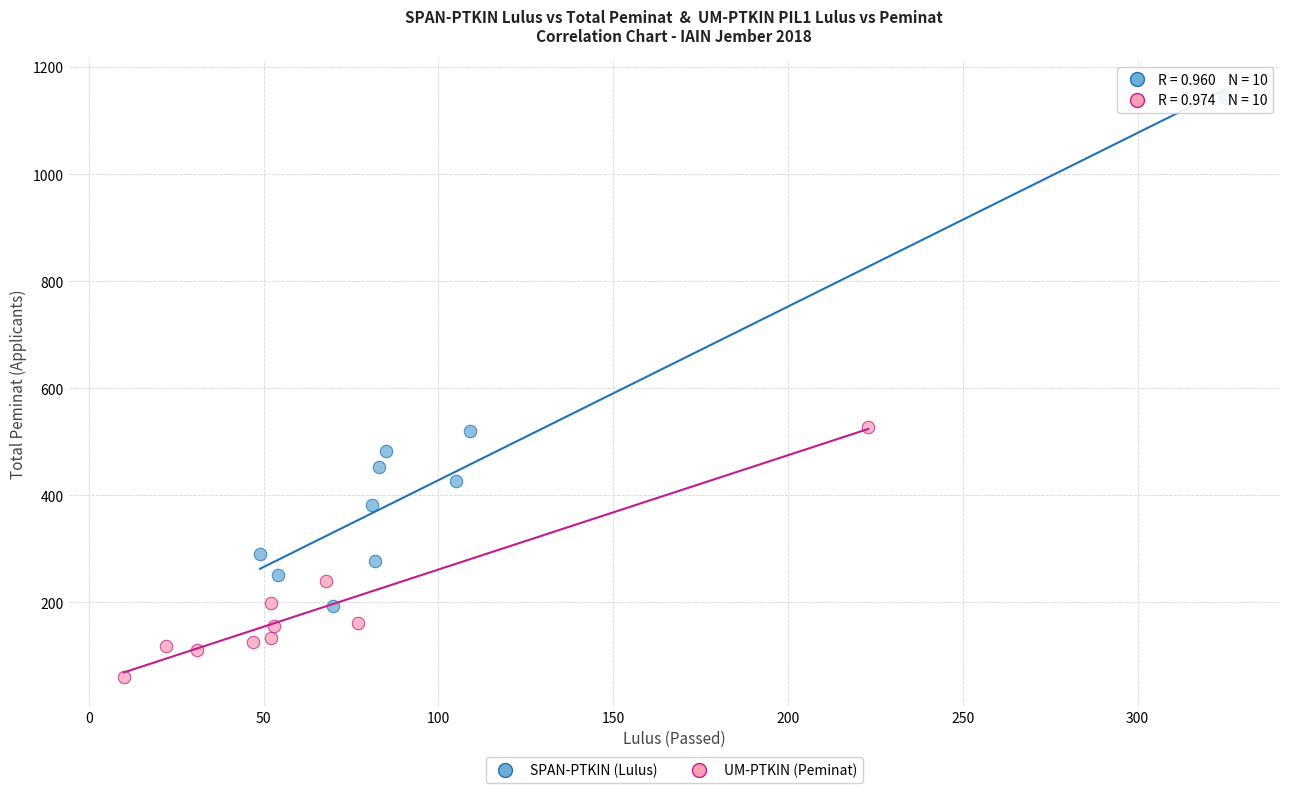

Which series has the largest Y range (max minus min)?

SPAN-PTKIN (Lulus)